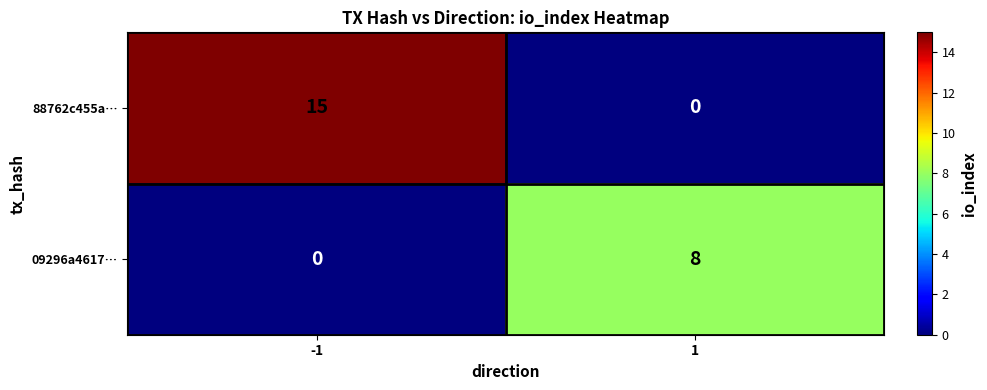

What is the average value of the 88762c455a… series?

8